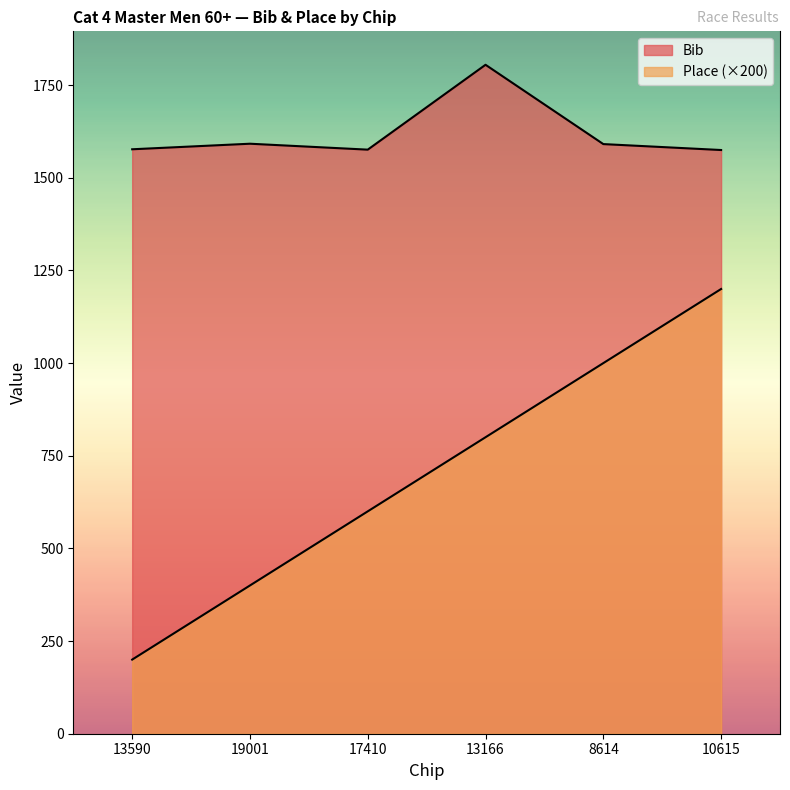

Reading left to right, what are all the values shown in this chart?

Bib: 13590=1577	19001=1592	17410=1576	13166=1805	8614=1591	10615=1575
Place: 13590=200	19001=400	17410=600	13166=800	8614=1000	10615=1200